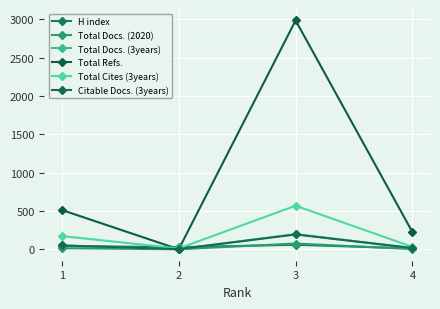

What is the spread (max minus min) of values at 1?

498